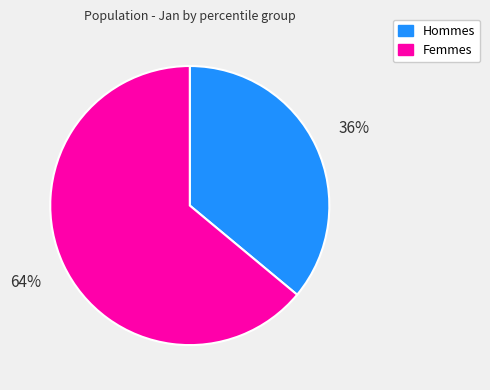

How many slices are in this pie chart?

2